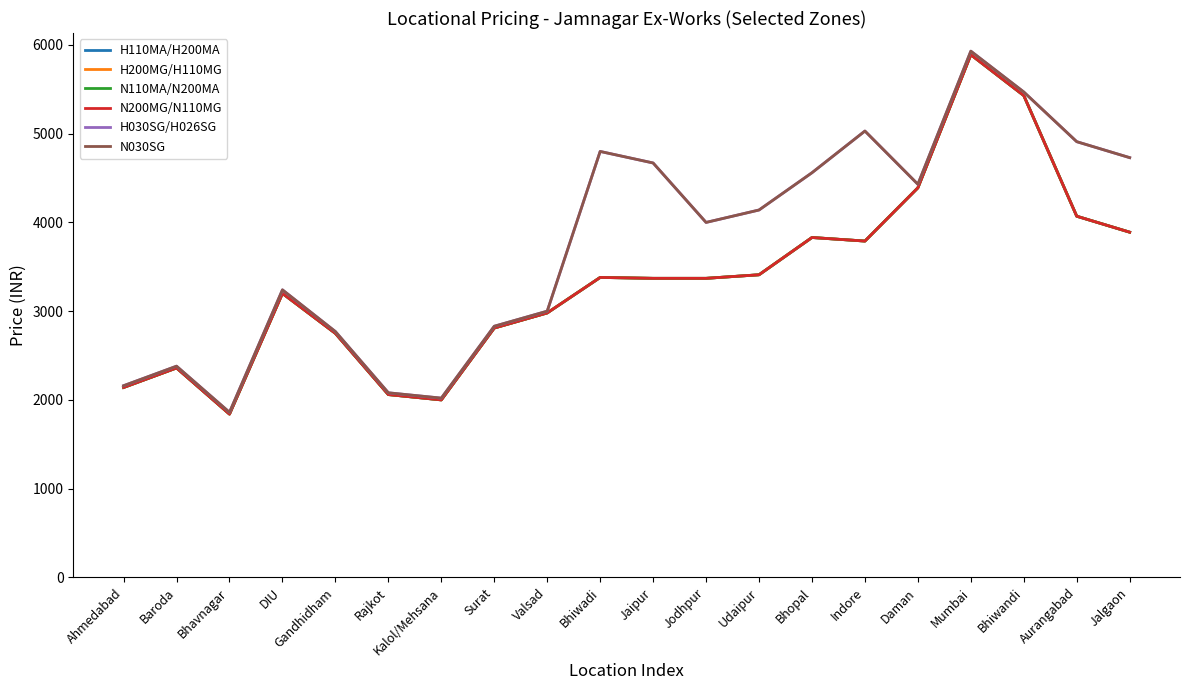

Where does the H030SG/H026SG series first go above 4140?

Bhiwadi